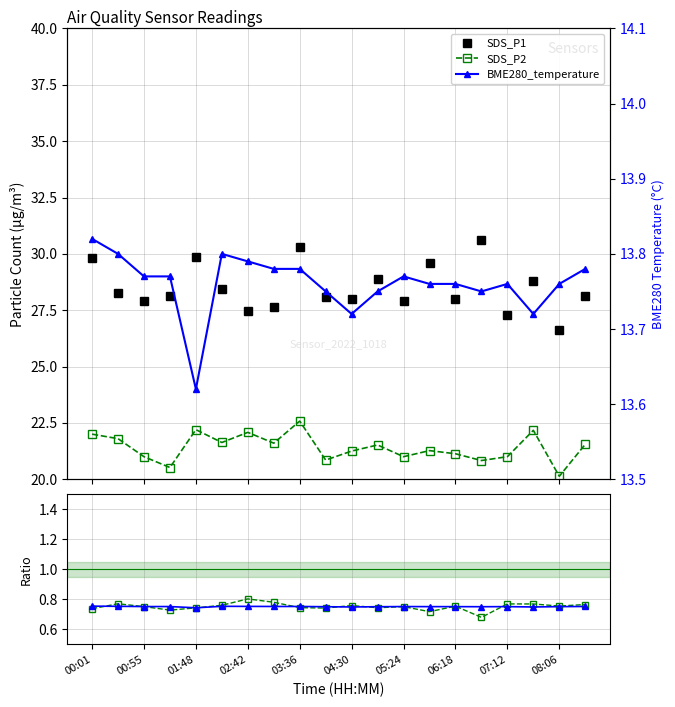

Which series has the largest range (max minus min)?

SDS_P1